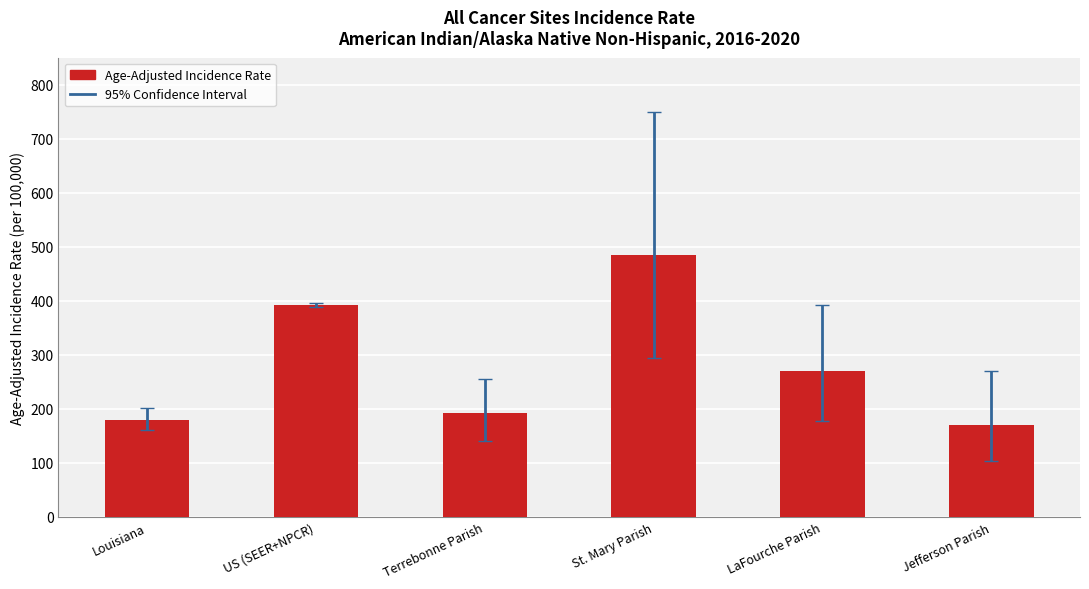

Rank the categories by value from highest to lowest.

St. Mary Parish, US (SEER+NPCR), LaFourche Parish, Terrebonne Parish, Louisiana, Jefferson Parish